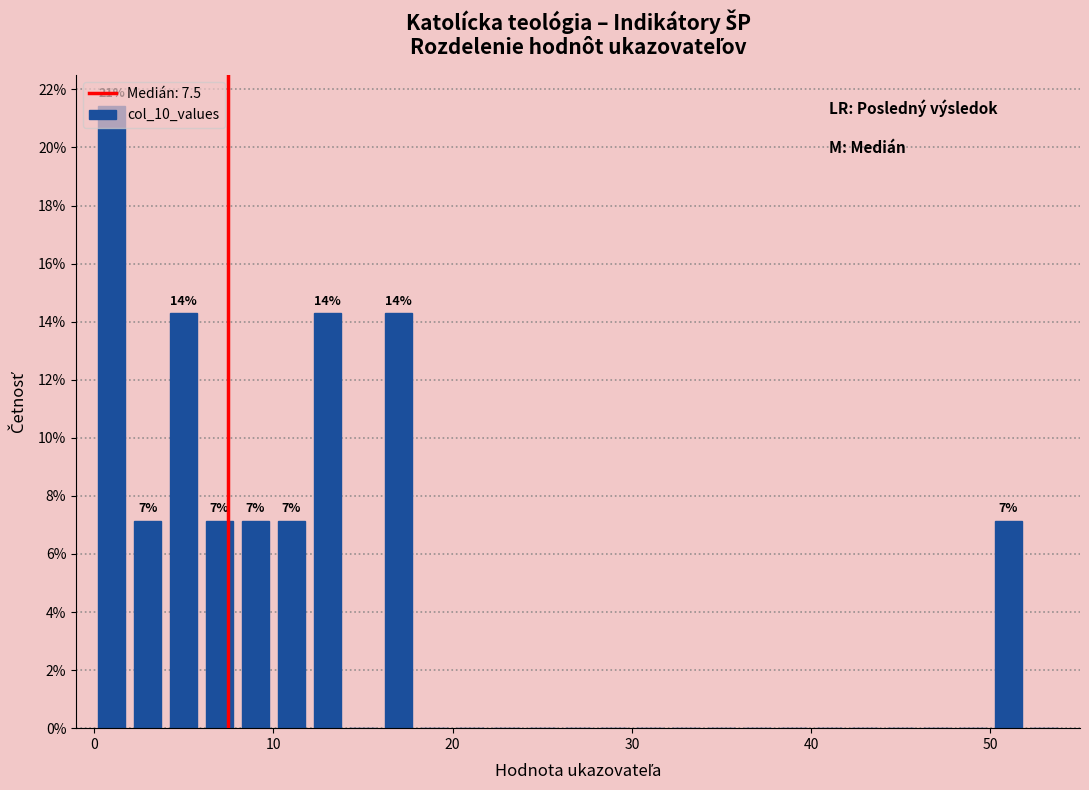

Read against the x-axis, roughly where is the centre of the tallest bar?

1